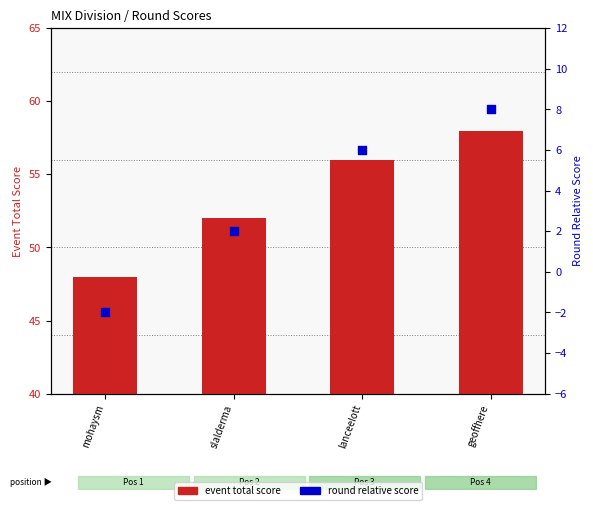

At how many categories does at least one series exceed -1?

4